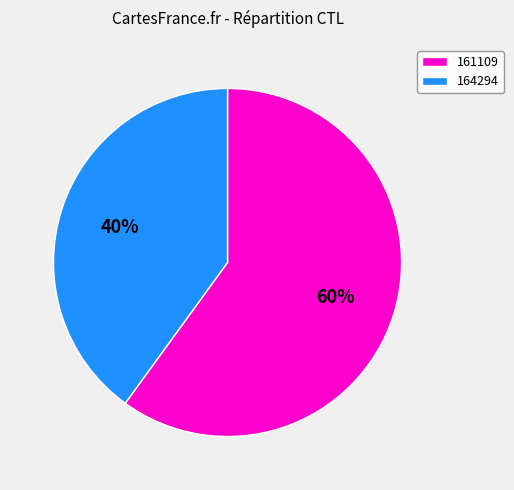

Rank the categories by value from highest to lowest.

161109, 164294